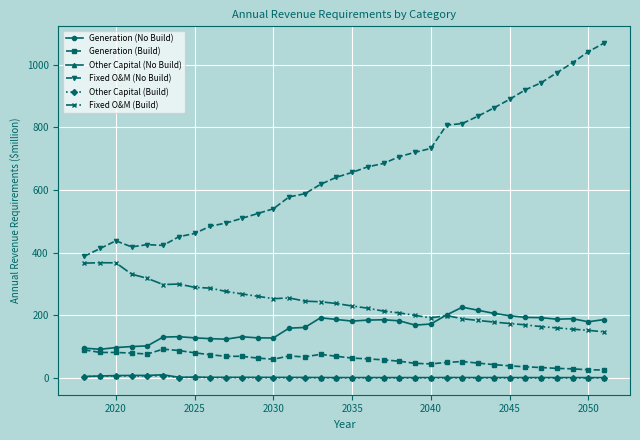

Which series has the widest spread of values?

Fixed O&M (No Build)